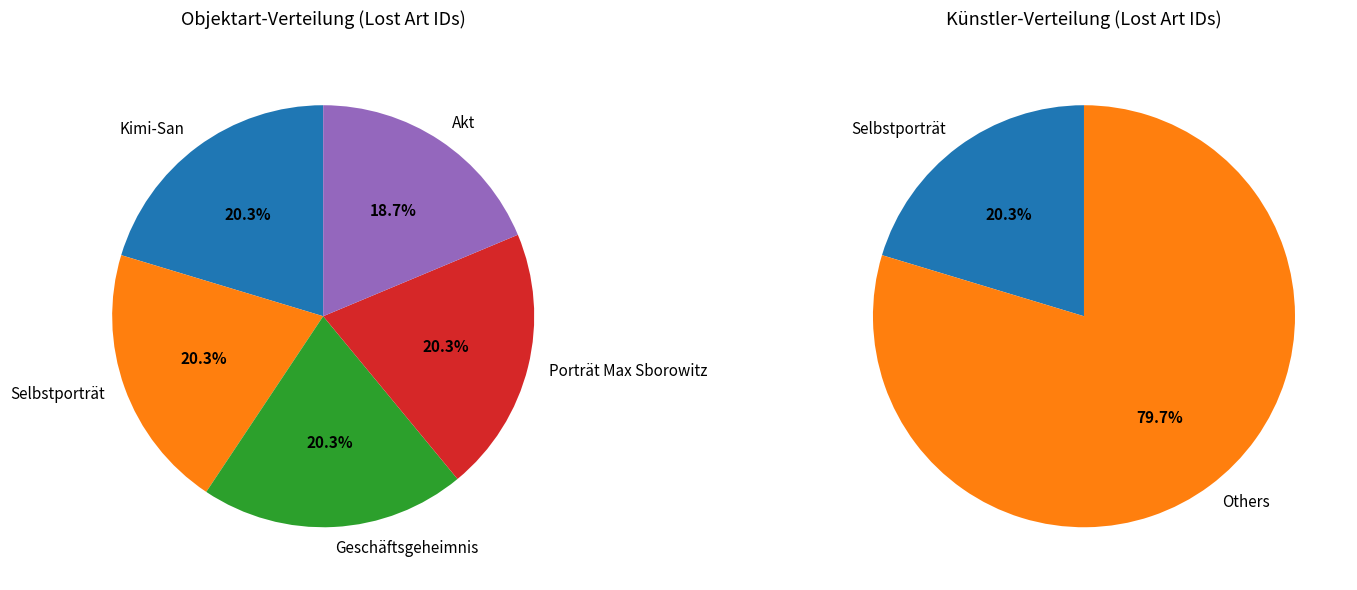

To the nearest percent, what portion does Porträt Max Sborowitz represent?

20%